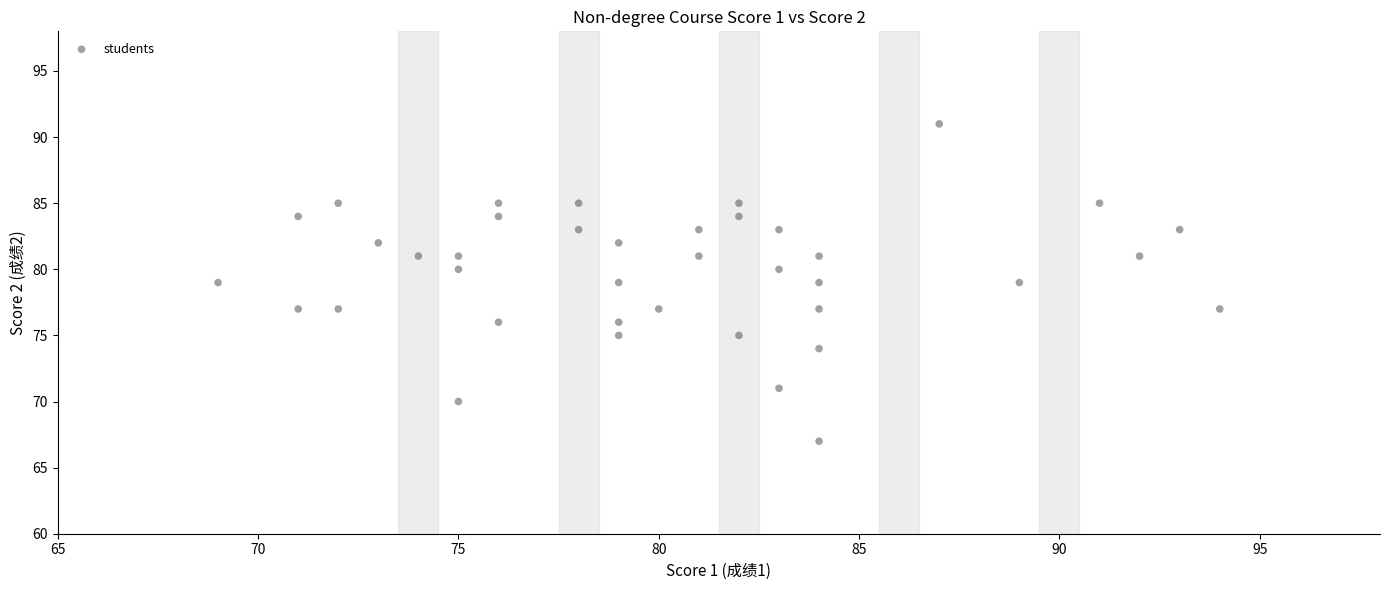

What is the range of X values (max minus min)?

25